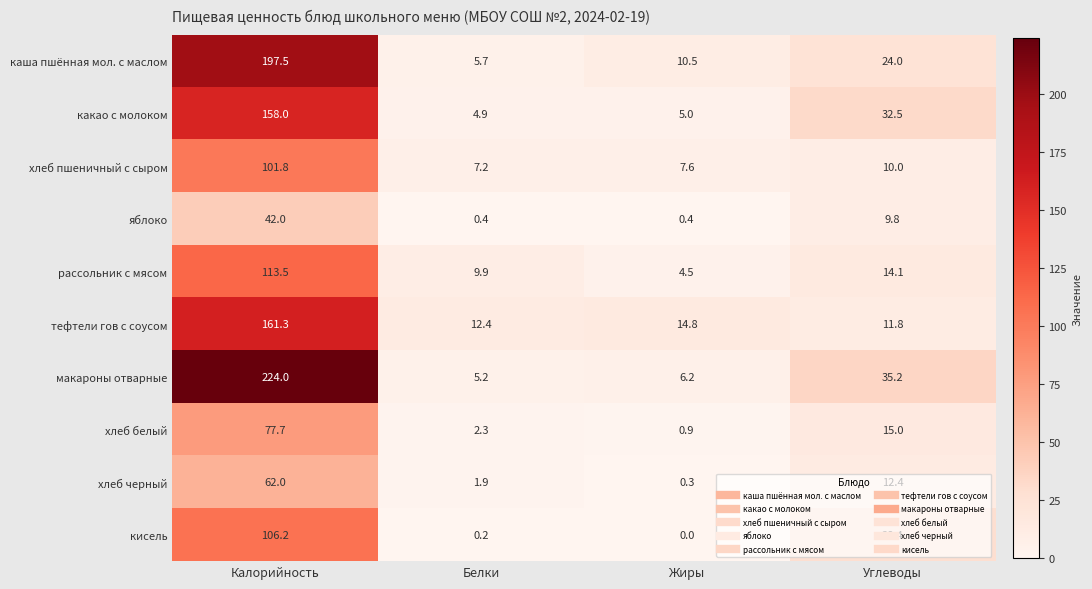

What is the difference between the second highest and second lowest values in the макароны отварные series?

29.0